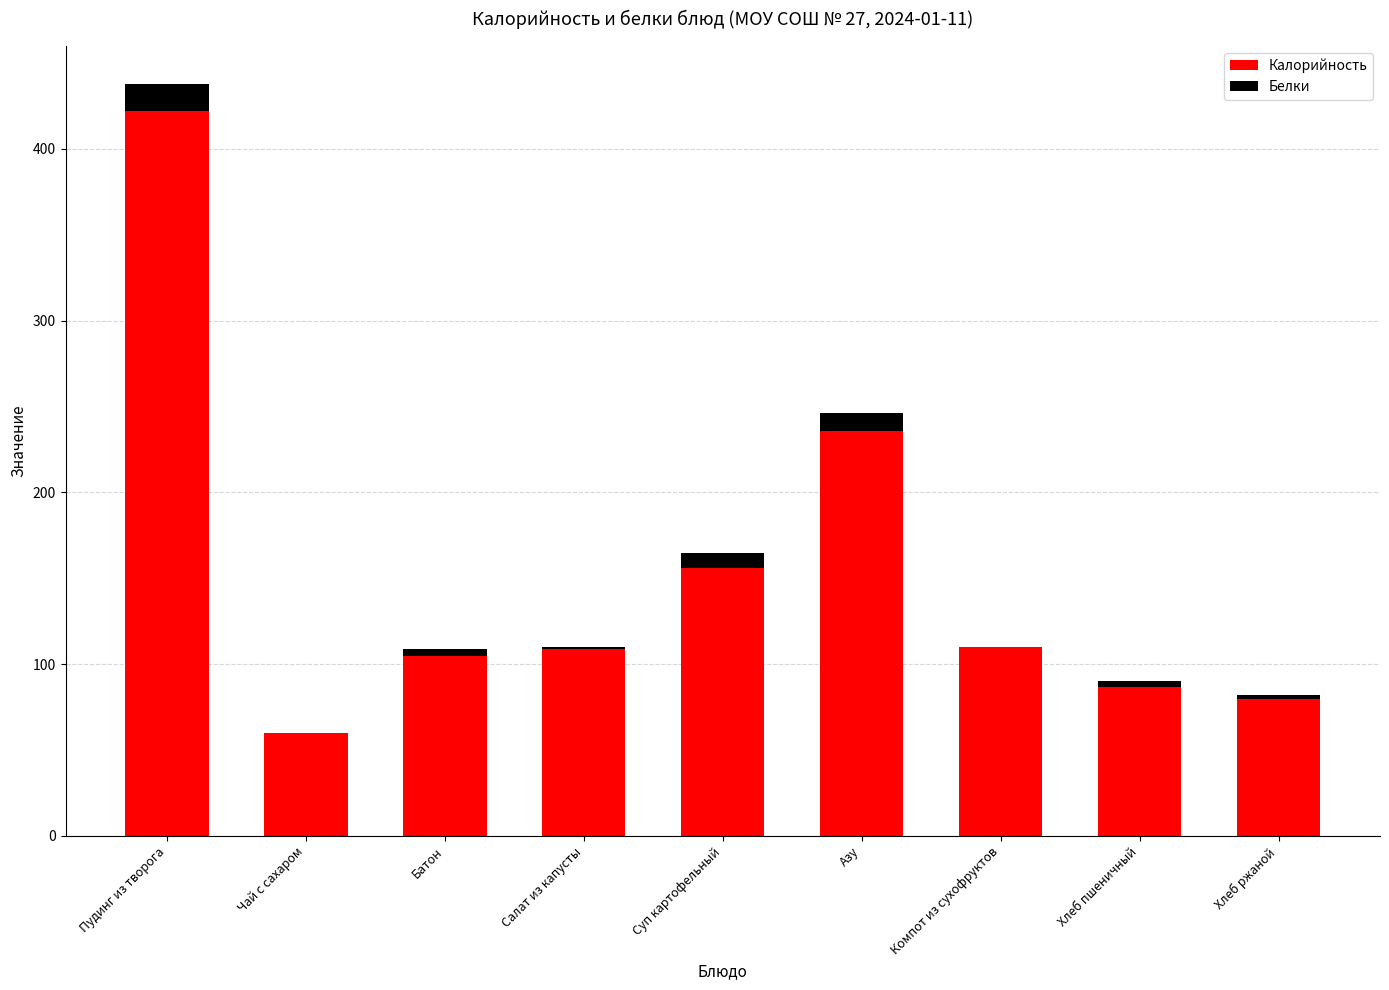

What is the total value across all series at Азу?

246